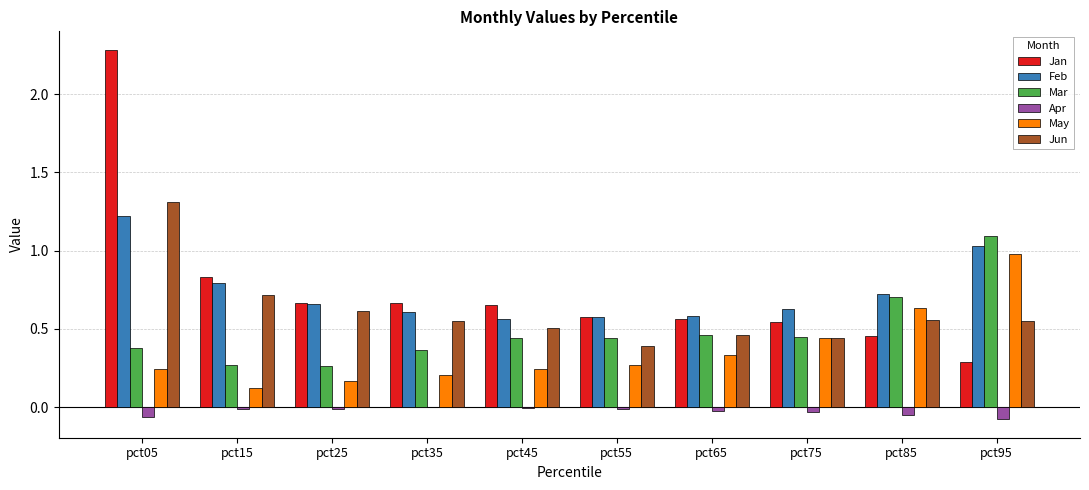

True or false: Jun has a value of 0.2 at pct45.

False